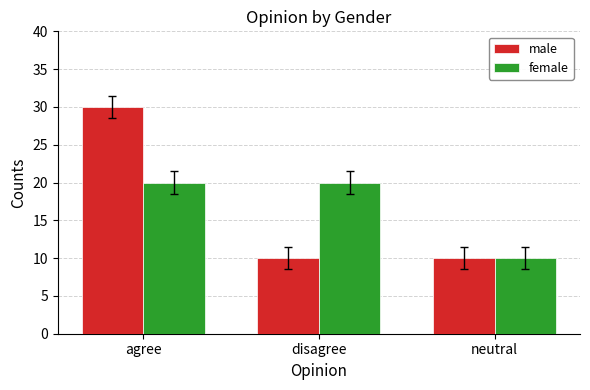

What is the total value across all series at neutral?

20